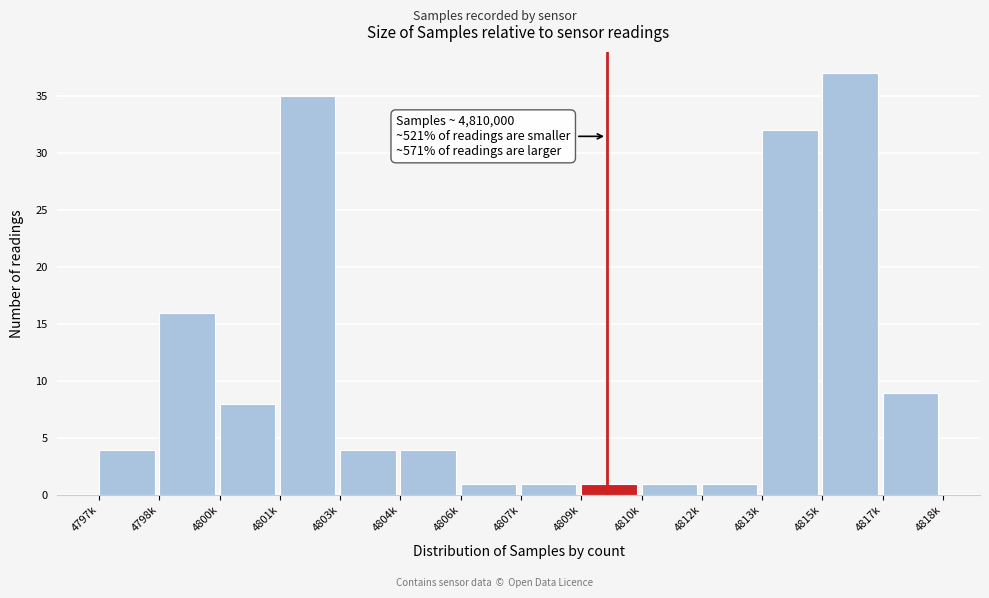

Reading left to right, transcribe all the data shown in this chart.

4797k=4	4798k=16	4800k=8	4801k=35	4803k=4	4804k=4	4806k=1	4807k=1	4809k=1	4810k=1	4812k=1	4813k=32	4815k=37	4817k=9